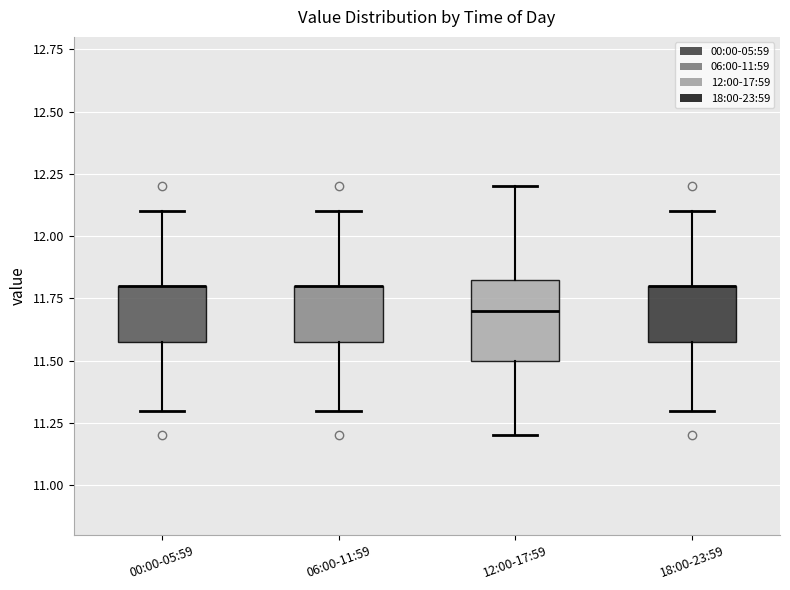

Reading left to right, read every box against the y-axis: the position of its median line, the range the box covers, and the ends of its whiskers. The values are not printed on the chart, so give them approximately, as read against the axis.

00:00-05:59: median 11.80 (drawn on the box's upper edge), box 11.60 to 11.80, whiskers 11.30 to 12.10
06:00-11:59: median 11.80 (drawn on the box's upper edge), box 11.60 to 11.80, whiskers 11.30 to 12.10
12:00-17:59: median 11.70, box 11.50 to 11.85, whiskers 11.20 to 12.20
18:00-23:59: median 11.80 (drawn on the box's upper edge), box 11.60 to 11.80, whiskers 11.30 to 12.10